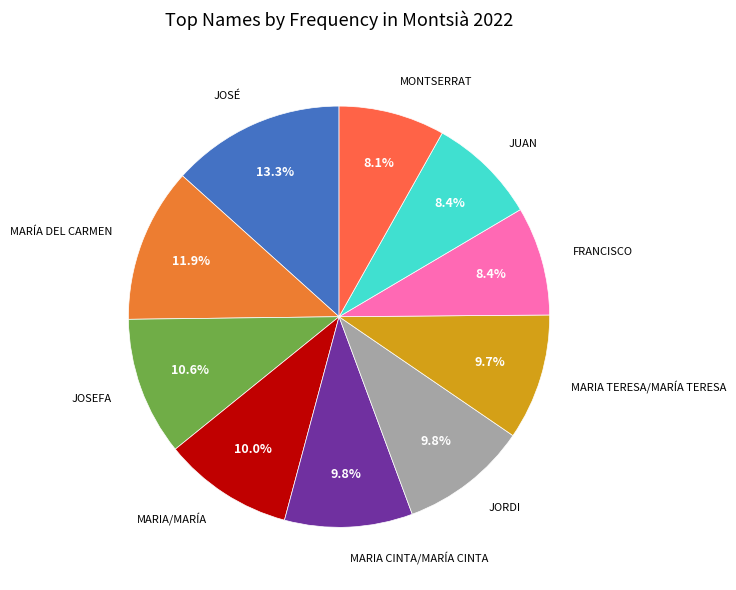

Is there any slice that represents more than half of the pie?

No